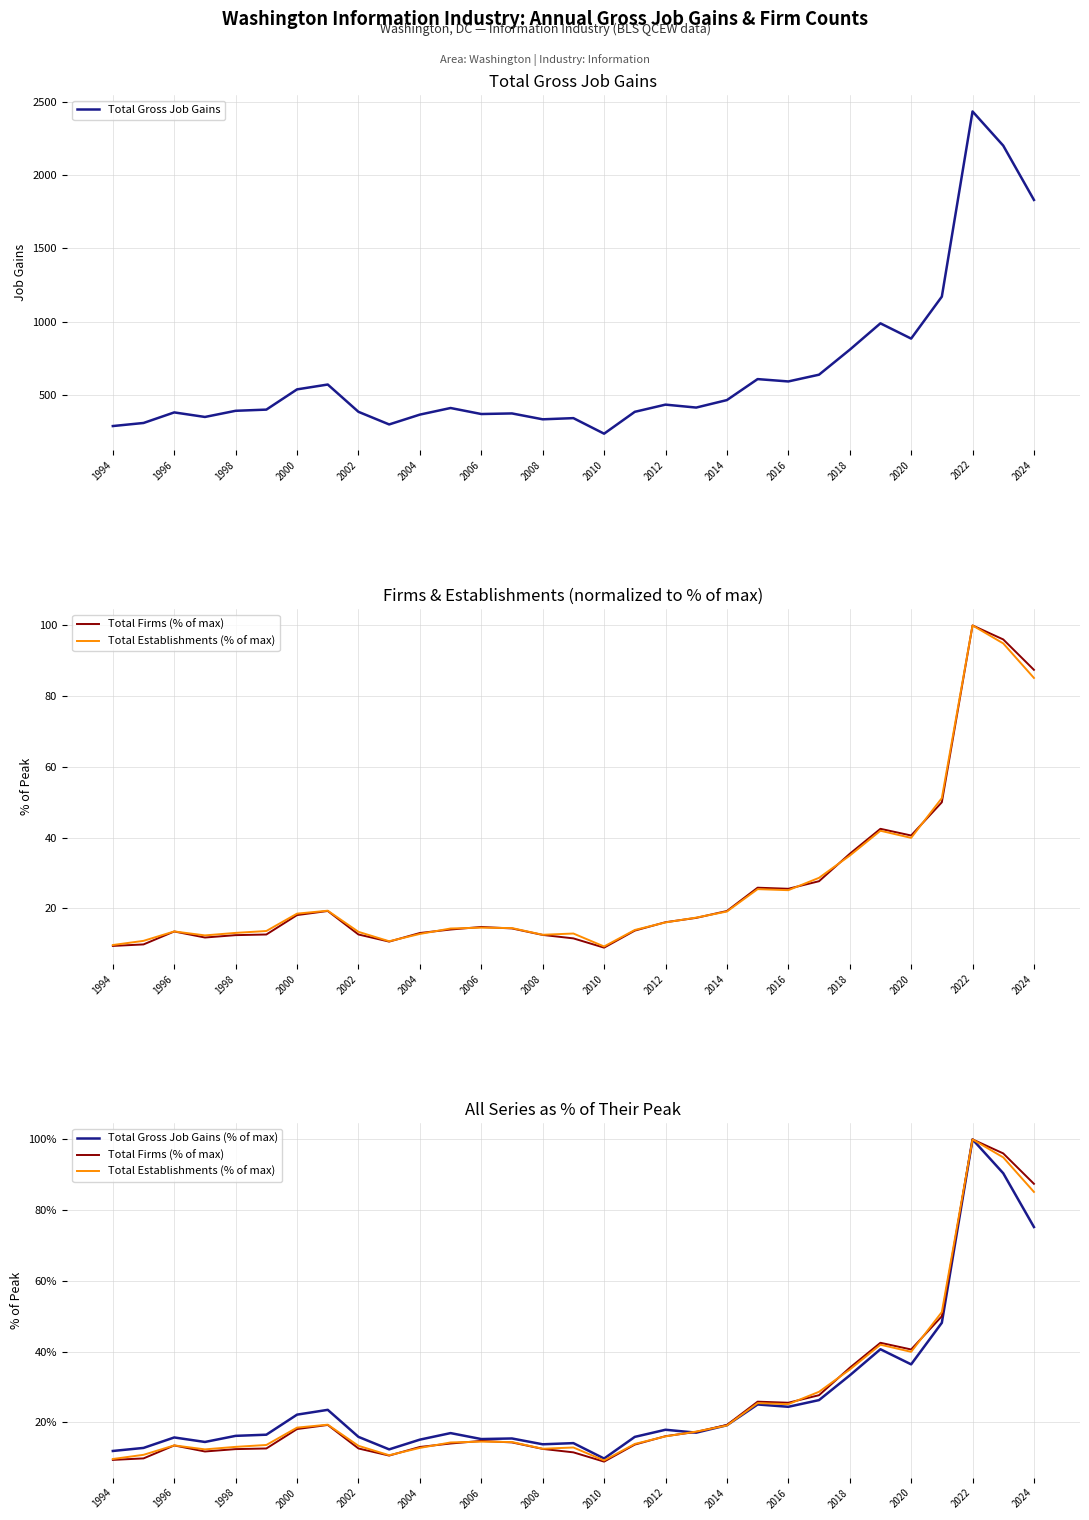

The Total Gross Job Gains series shows 1365 at 2018. True or false?

False